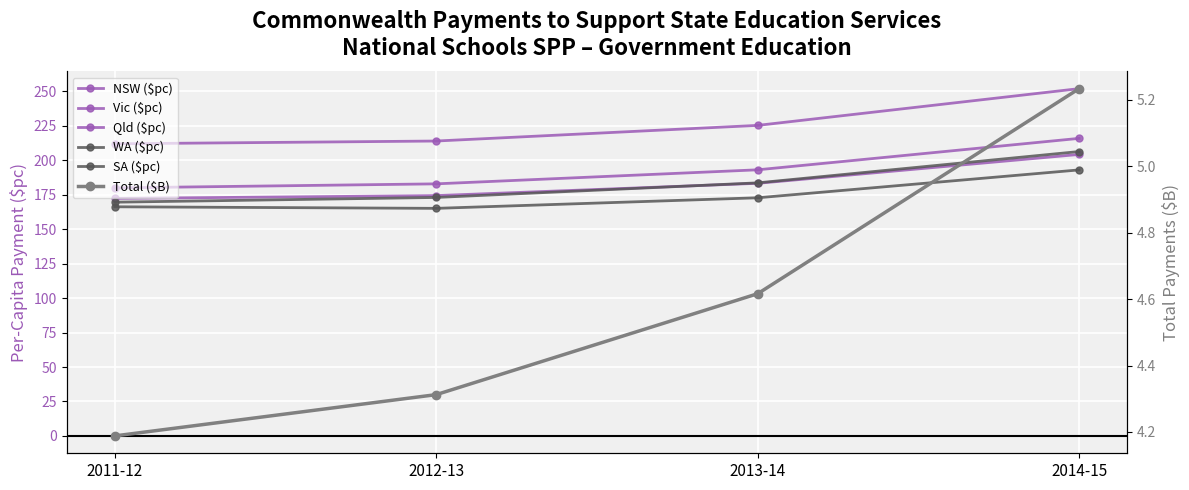

What is the value of the SA ($pc) point at the 4th from the left?

206.4